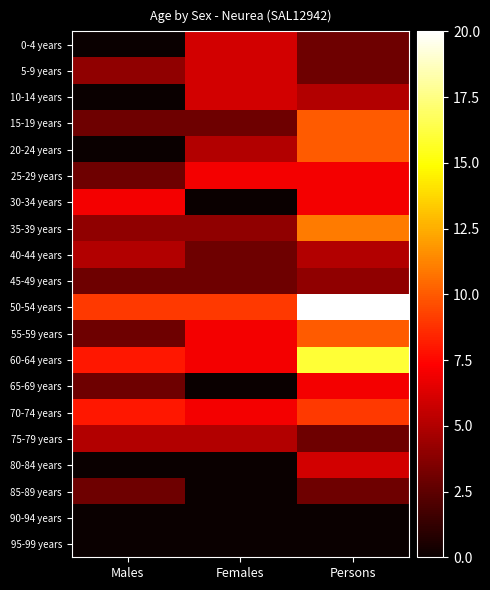

How many categories are shown in the chart?

3